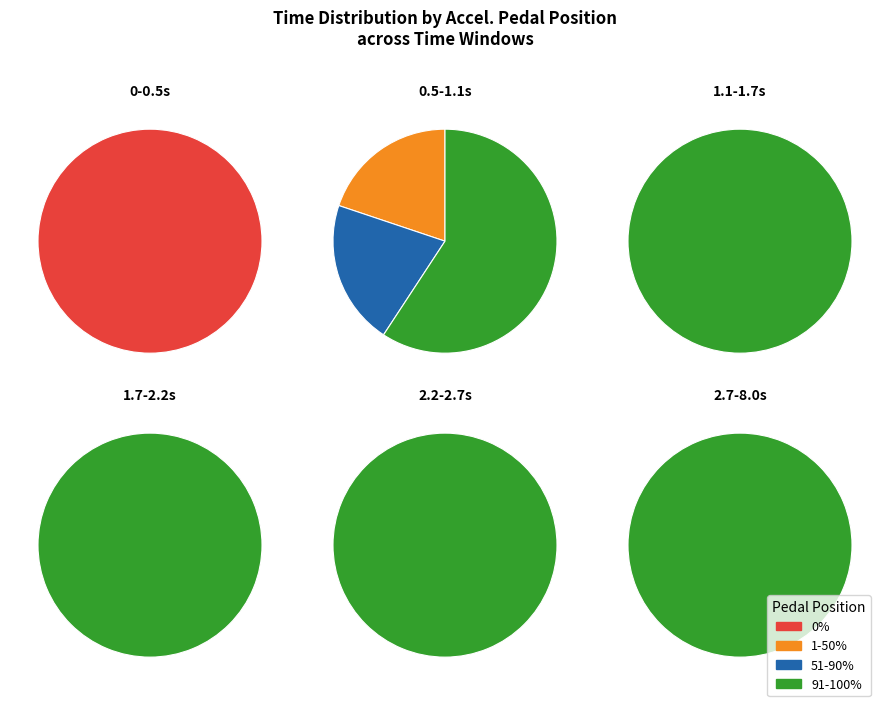

Is the sum of 53 and 100 greater than half?

Yes